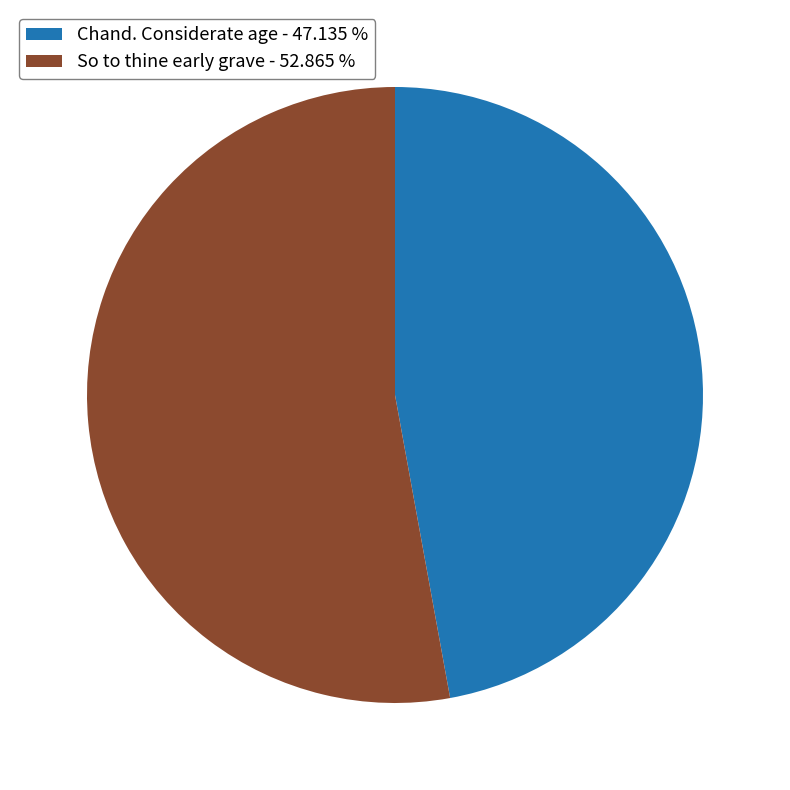

Which has a higher value, Chand. Considerate age - 47.135 % or So to thine early grave - 52.865 %?

So to thine early grave - 52.865 %